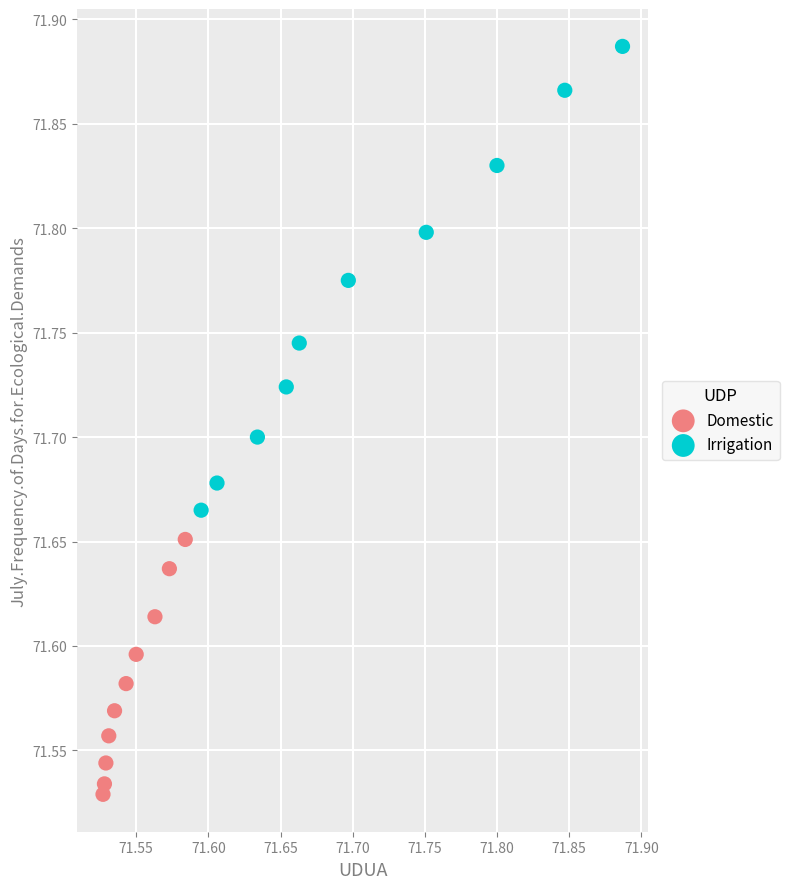

Which series reaches the minimum Y coordinate?

Domestic